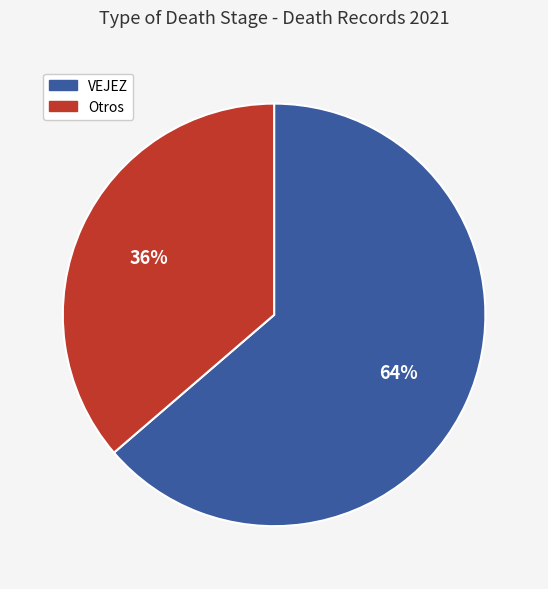

How many segments does this pie chart have?

2